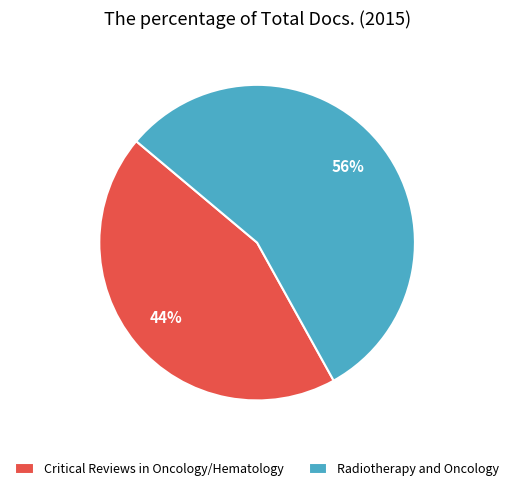

Rank the categories by value from highest to lowest.

Radiotherapy and Oncology, Critical Reviews in Oncology/Hematology